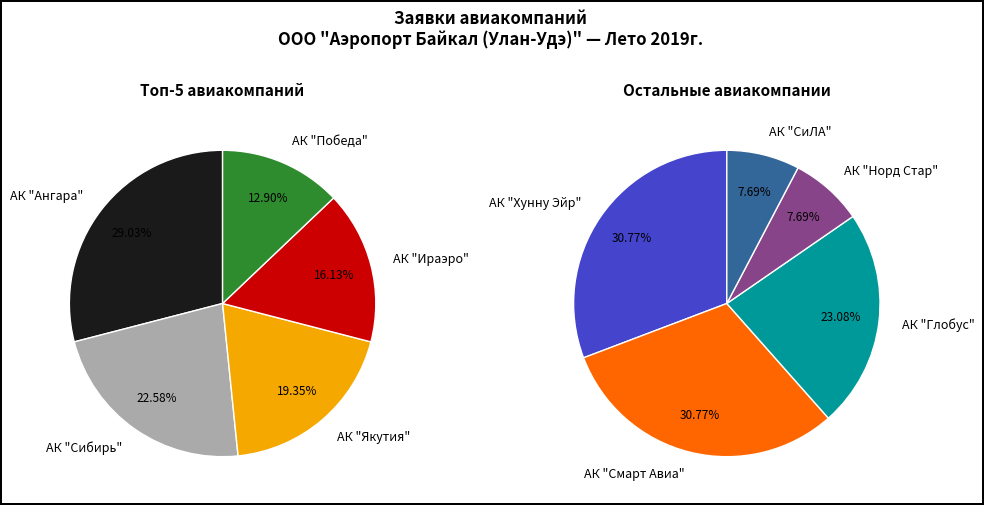

Is the sum of АК "Победа" and АК "Норд Стар" greater than half?

No